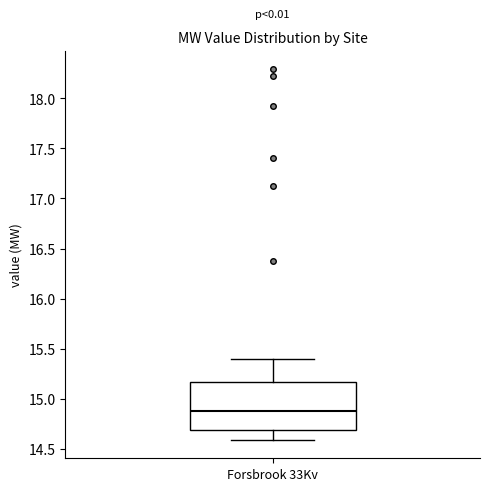

Read this box plot against the y-axis: the position of the median line, the range covered by the box, and the ends of both whiskers. The values are not printed on the chart, so give them approximately, as read against the axis.

median 14.85, box 14.70 to 15.15, whiskers 14.60 to 15.40